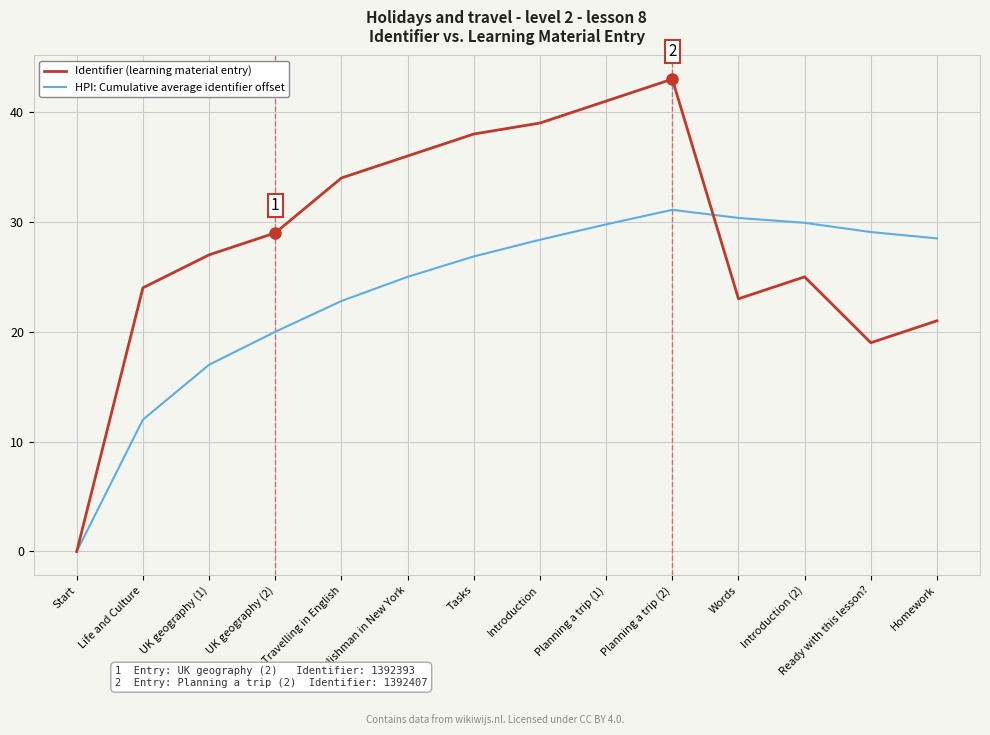

Which category has the highest value across all series?

Planning a trip (2)